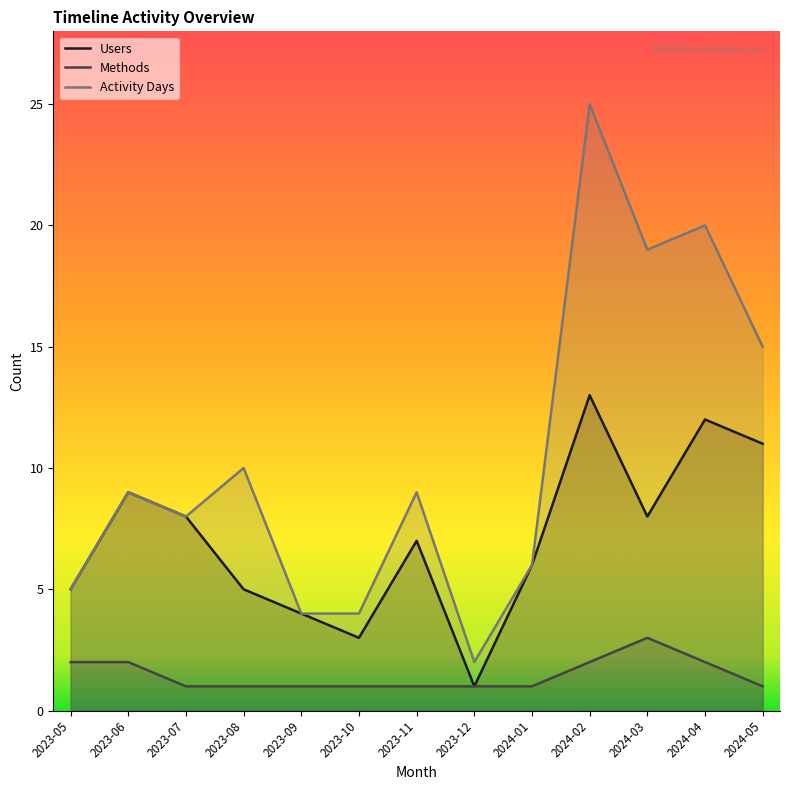

What are all the series names shown in the legend?

Users, Methods, Activity Days